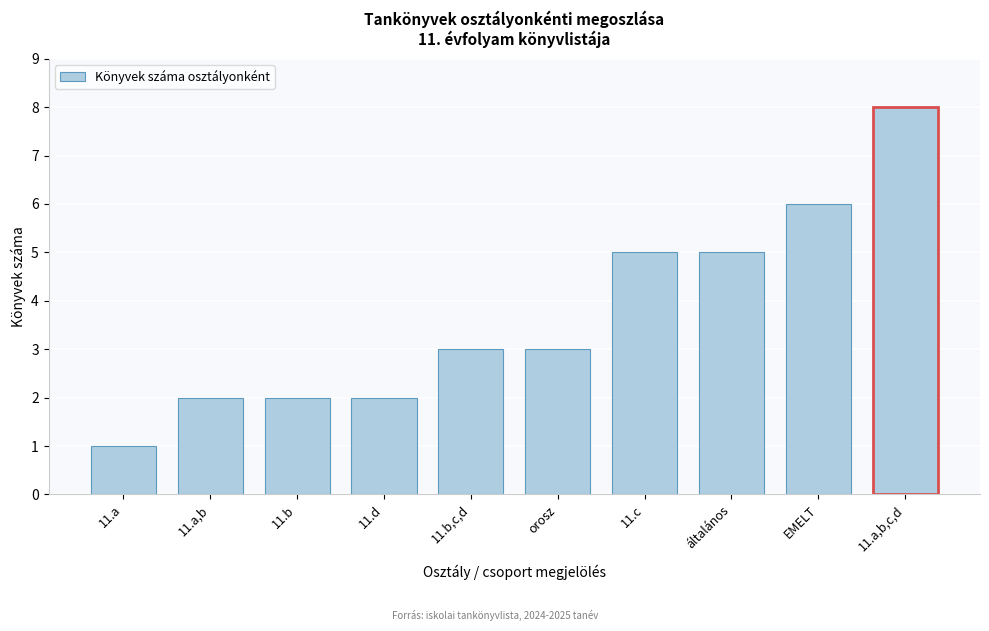

Reading right to left, extract all data points from this chart.

8	6	5	5	3	3	2	2	2	1